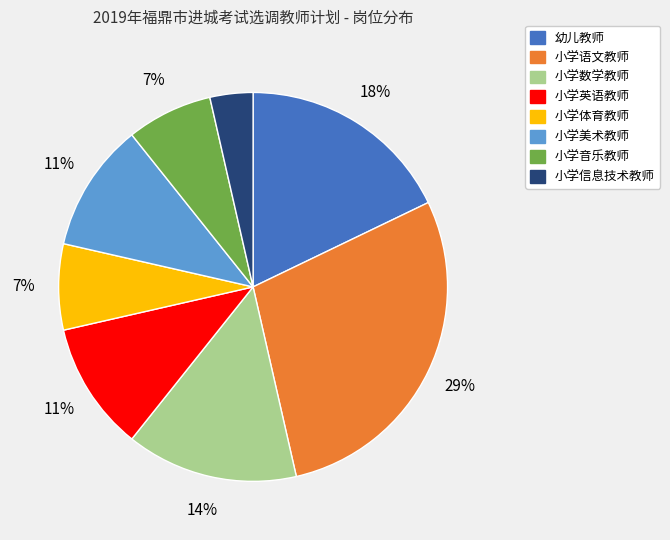

Is there a majority slice in this chart?

No